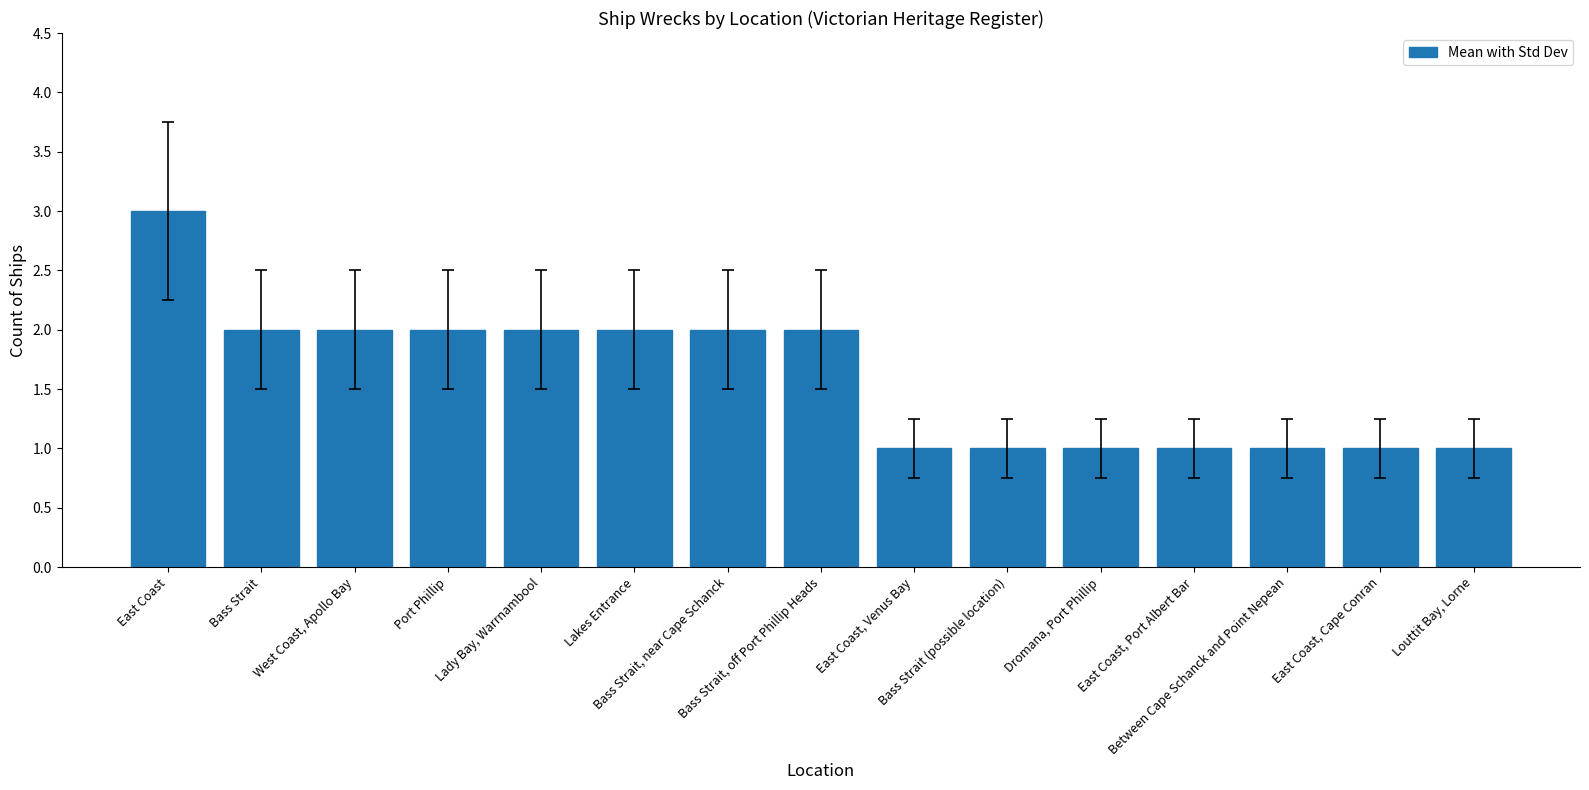

Does the chart contain any negative values?

No